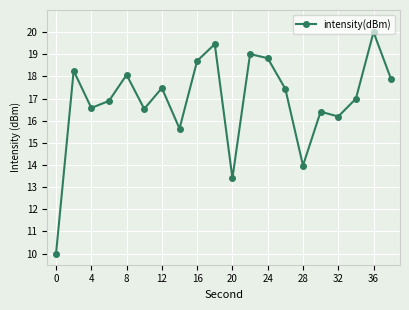

What is the smallest value displayed?

10.0